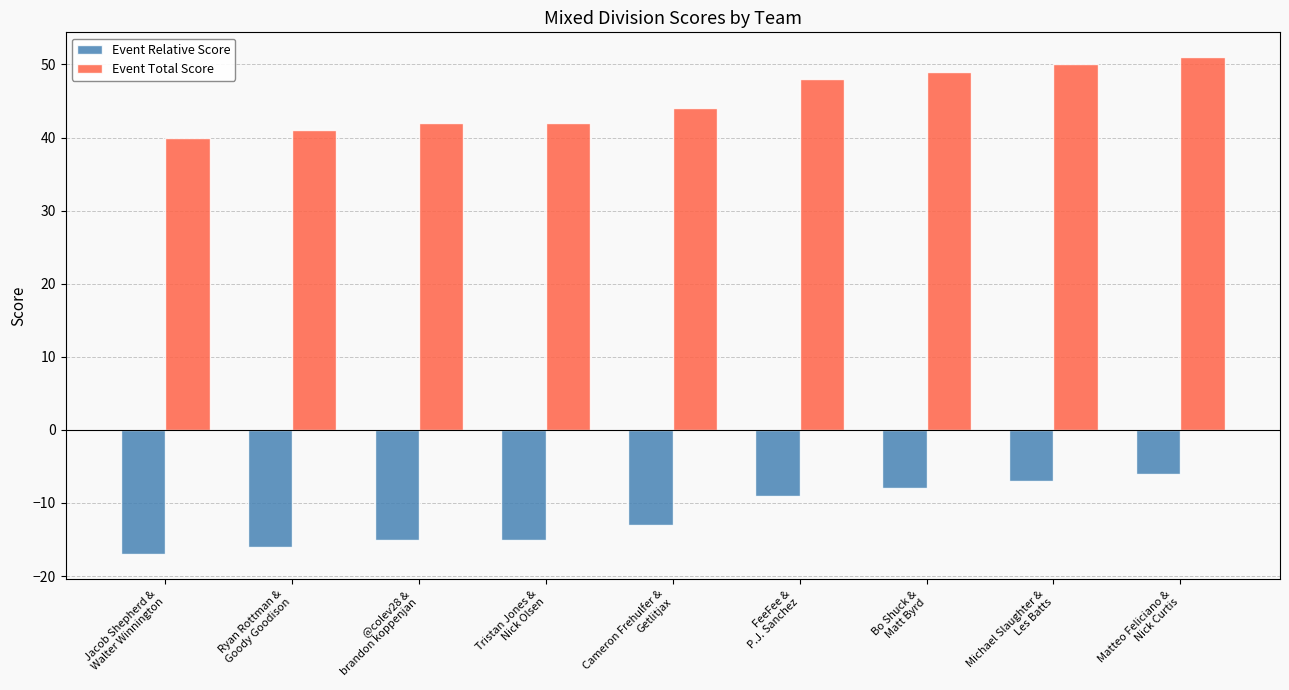

Reading left to right, what are all the values shown in this chart?

Event Relative Score: Jacob Shepherd &
Walter Winnington=-17	Ryan Rottman &
Goody Goodison=-16	@colev28 &
brandon koppenjan=-15	Tristan Jones &
Nick Olsen=-15	Cameron Frehulfer &
Getlitjax=-13	FeeFee &
P.J. Sanchez=-9	Bo Shuck &
Matt Byrd=-8	Michael Slaughter &
Les Batts=-7	Matteo Feliciano &
Nick Curtis=-6
Event Total Score: Jacob Shepherd &
Walter Winnington=40	Ryan Rottman &
Goody Goodison=41	@colev28 &
brandon koppenjan=42	Tristan Jones &
Nick Olsen=42	Cameron Frehulfer &
Getlitjax=44	FeeFee &
P.J. Sanchez=48	Bo Shuck &
Matt Byrd=49	Michael Slaughter &
Les Batts=50	Matteo Feliciano &
Nick Curtis=51